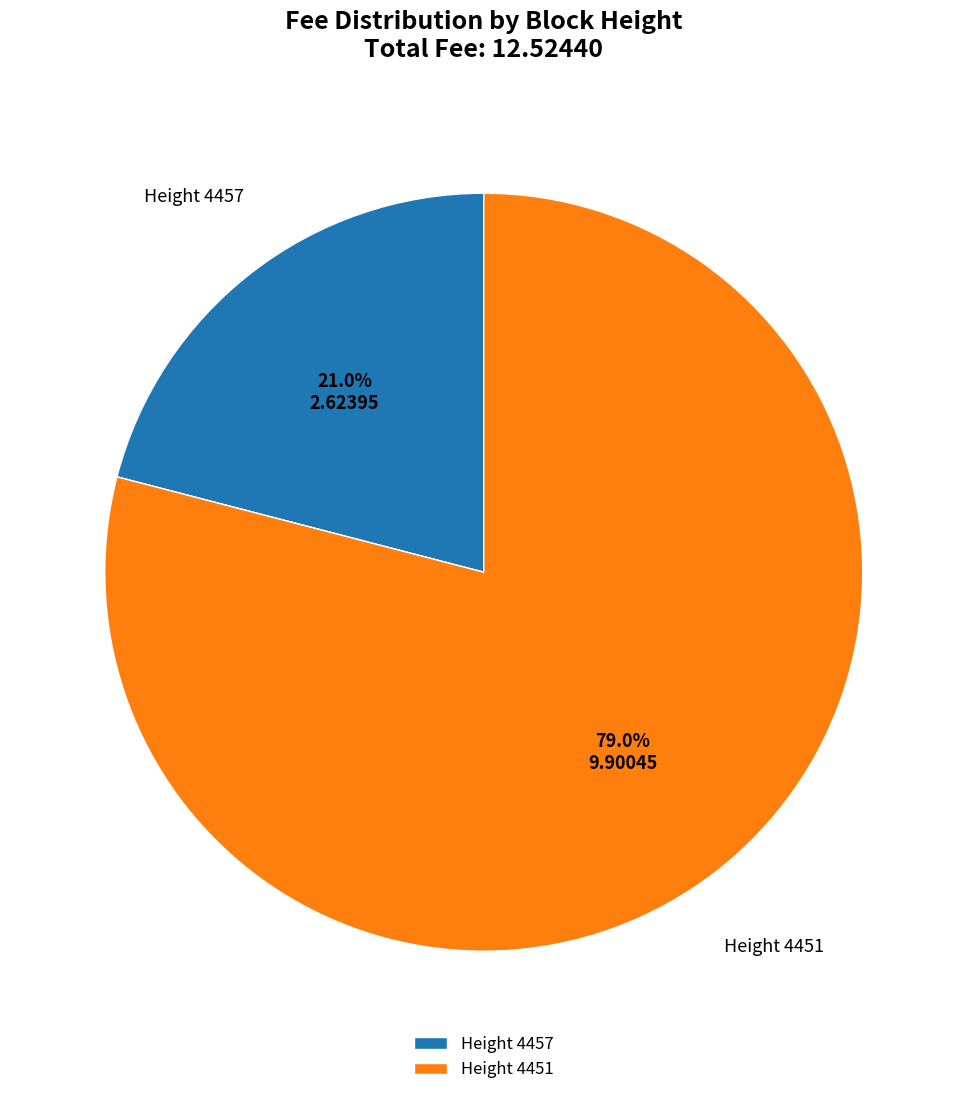

Which slice represents more than half of the pie?

Height 4451